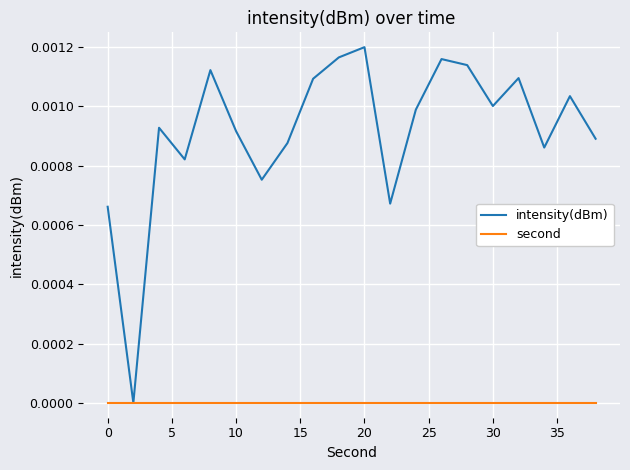

Which series has the largest total across all categories?

intensity(dBm)